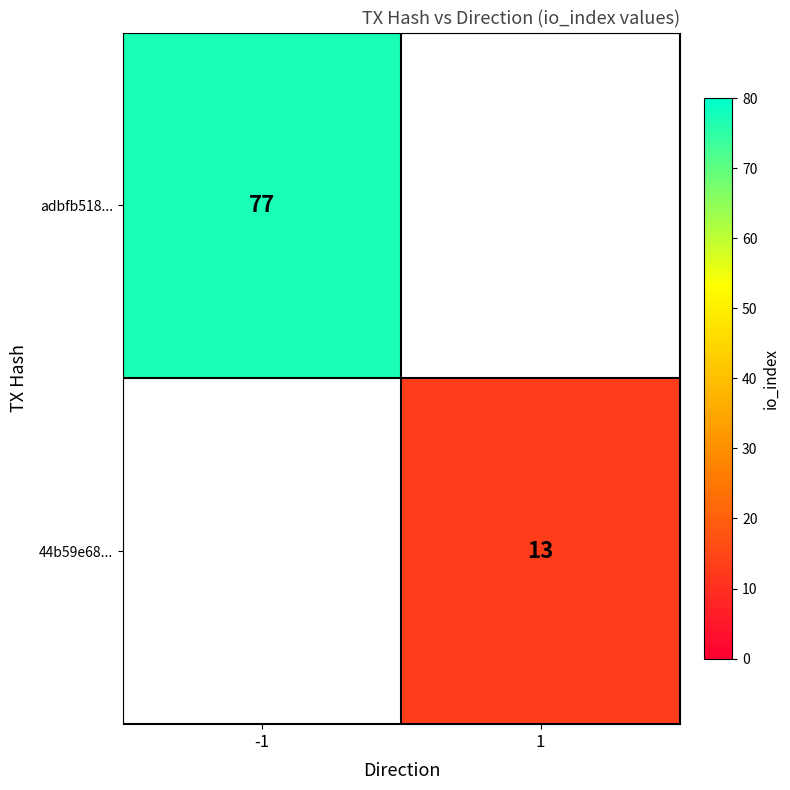

True or false: 44b59e68... has a value of 9 at 1.

False